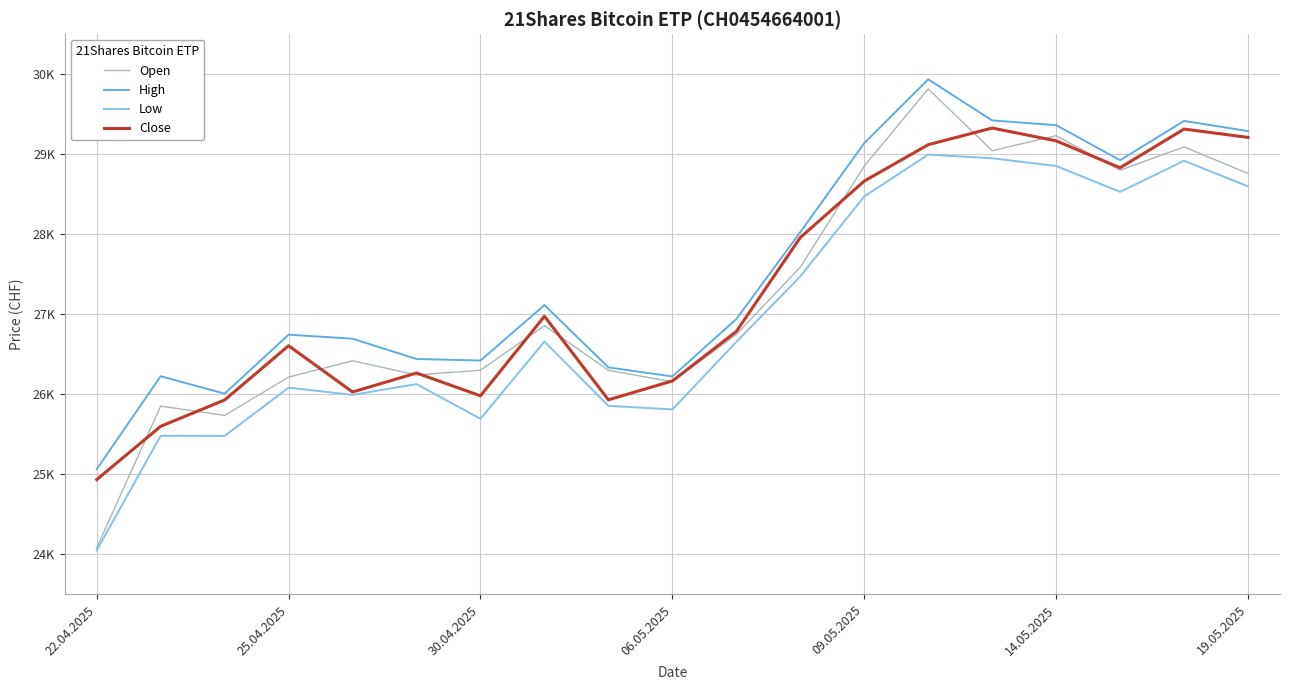

Does the chart have visible grid lines?

Yes